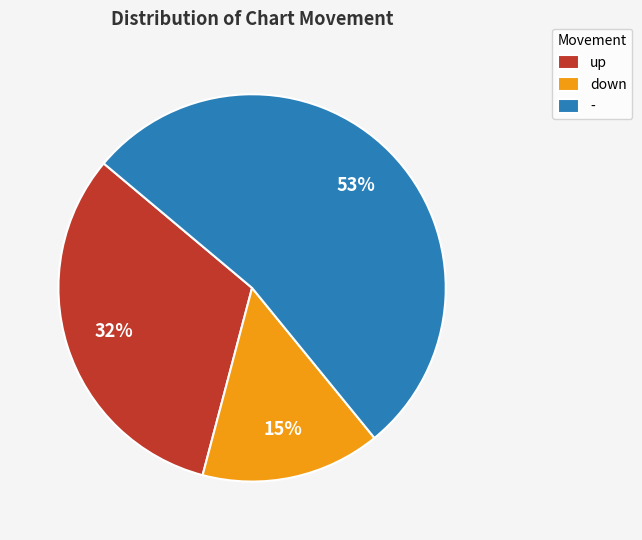

What is the smallest slice in the pie chart?

down